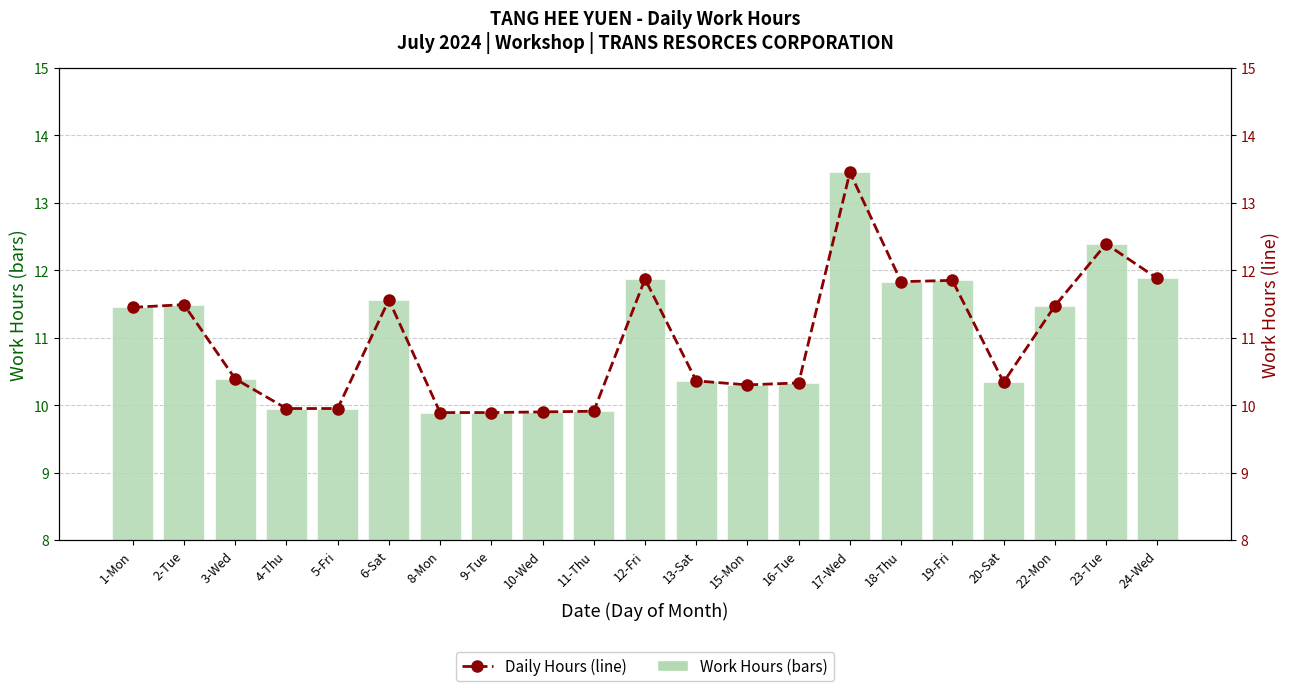

At 9-Tue, list the series in order from largest to smallest.

Work Hours, Daily Hours Line